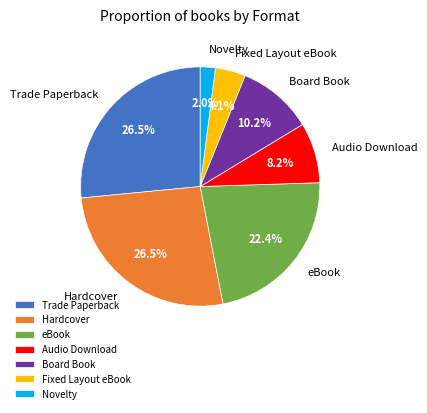

Which slice is the smallest?

Novelty